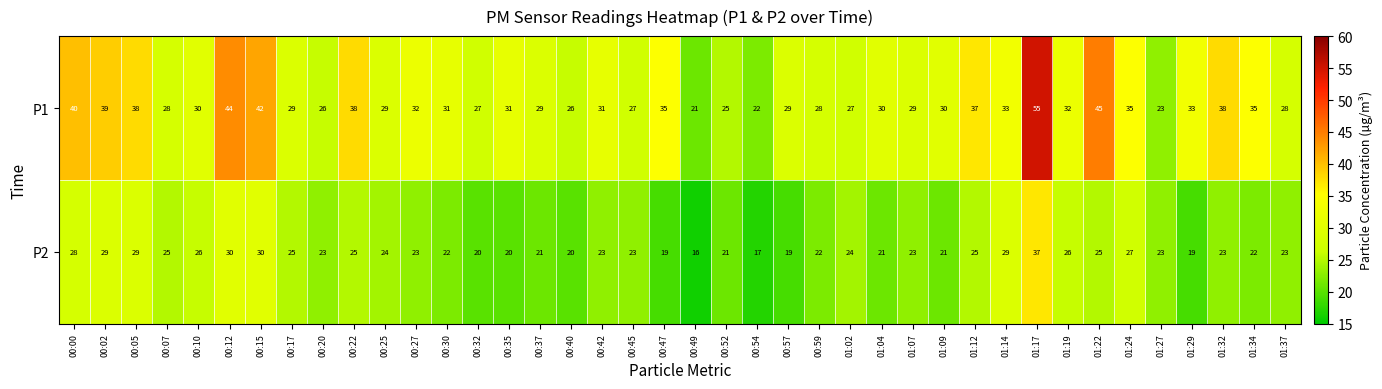

What is the difference between the P1 values at 01:12 and 00:49?

16